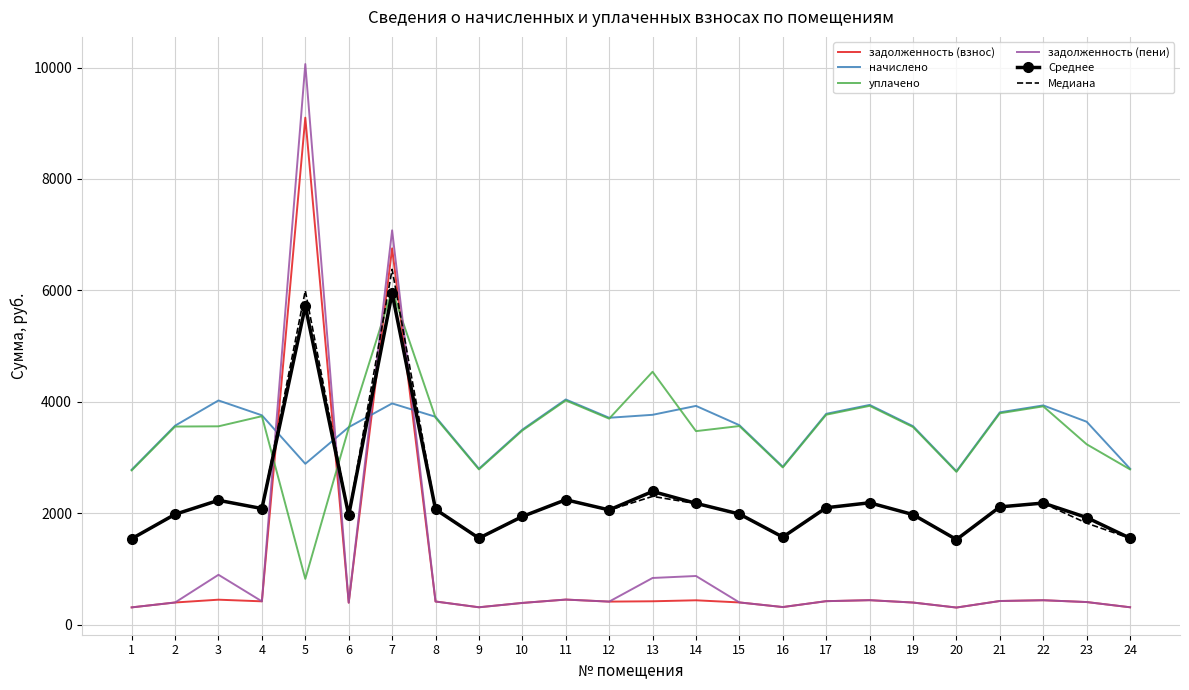

Which series has the largest range (max minus min)?

задолженность (пени)